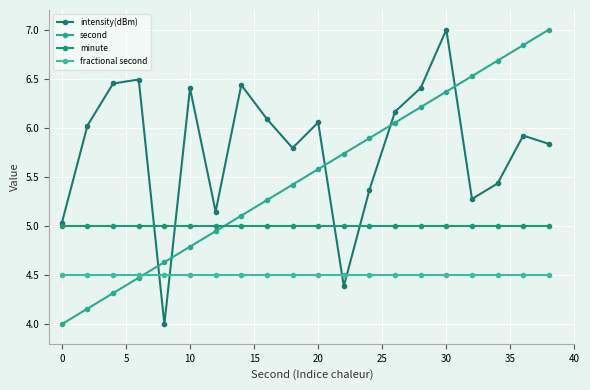

How many lines are shown in the chart?

4